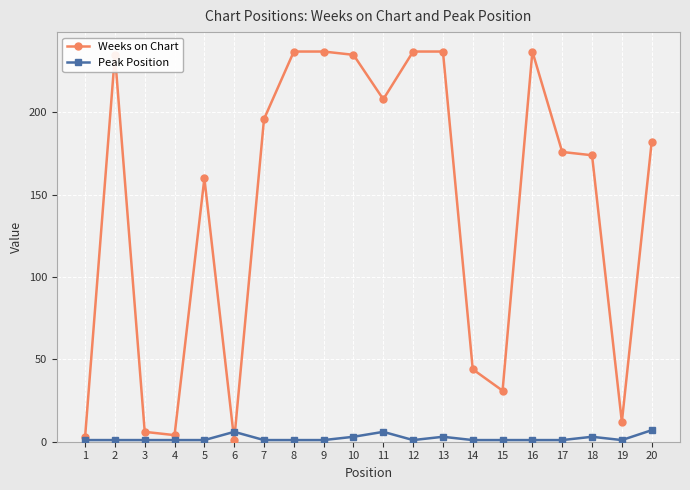

Which series has the widest spread of values?

Weeks on Chart